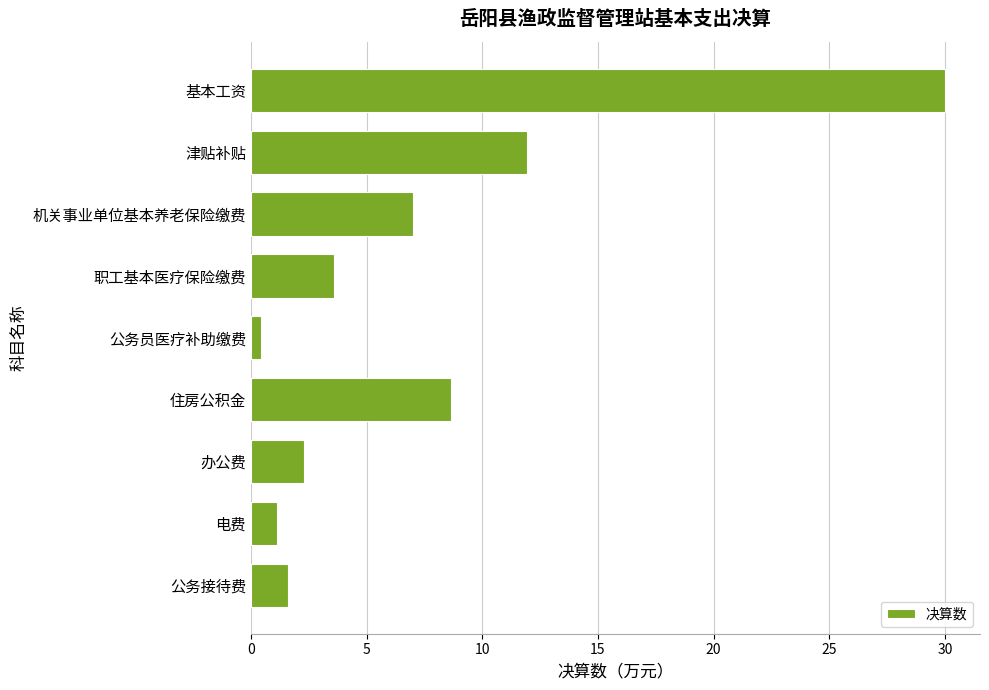

List the labels in order of value, largest first.

基本工资, 津贴补贴, 住房公积金, 机关事业单位基本养老保险缴费, 职工基本医疗保险缴费, 办公费, 公务接待费, 电费, 公务员医疗补助缴费